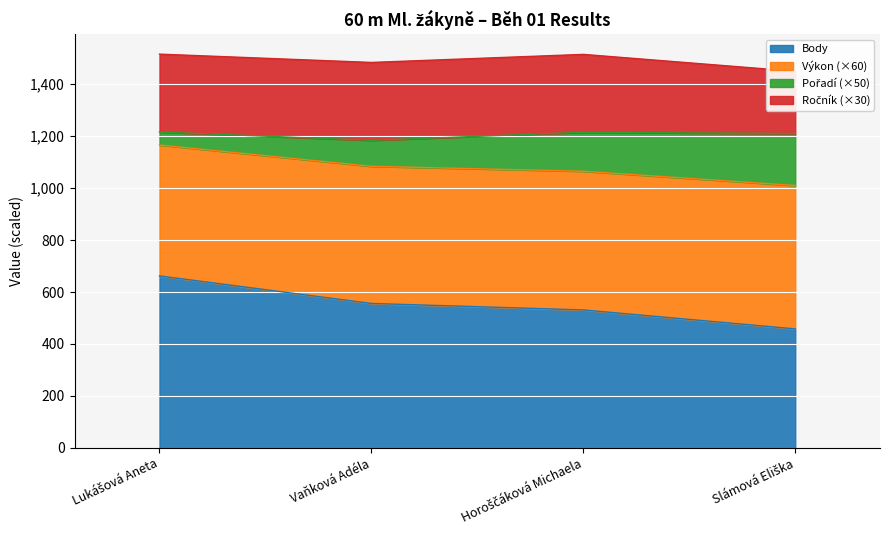

True or false: Body has more than 1 points higher than both neighbors.

False